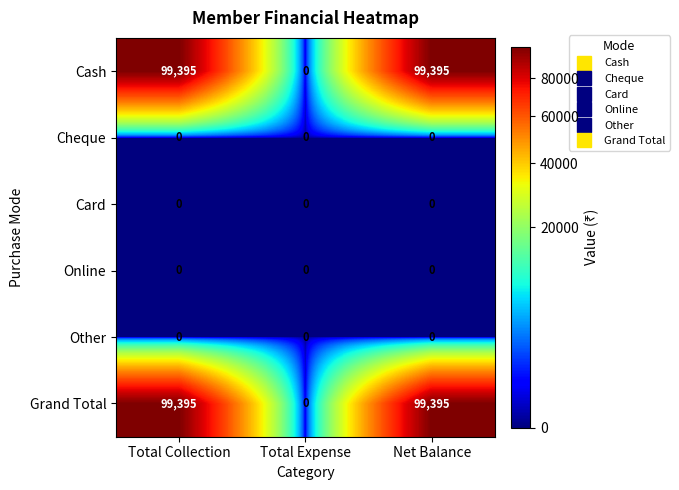

What is the total value across all series at Net Balance?

198790